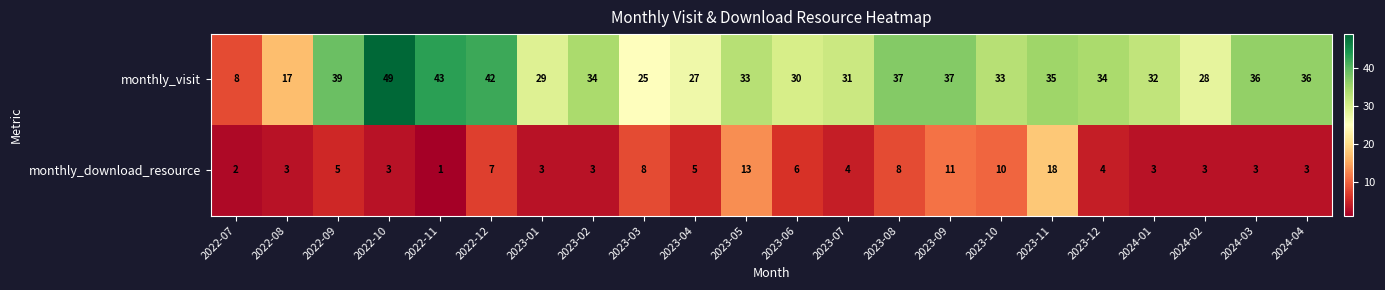

Rank the series by their maximum value, from lowest to highest.

monthly_download_resource, monthly_visit